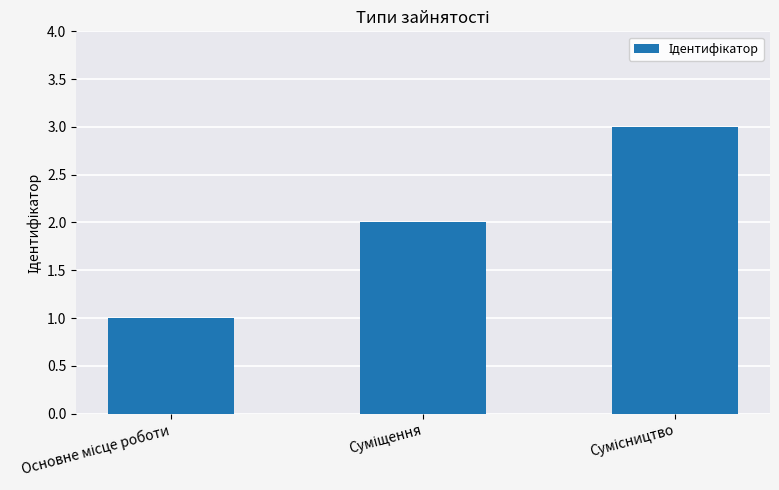

What is the maximum value shown in the chart?

3